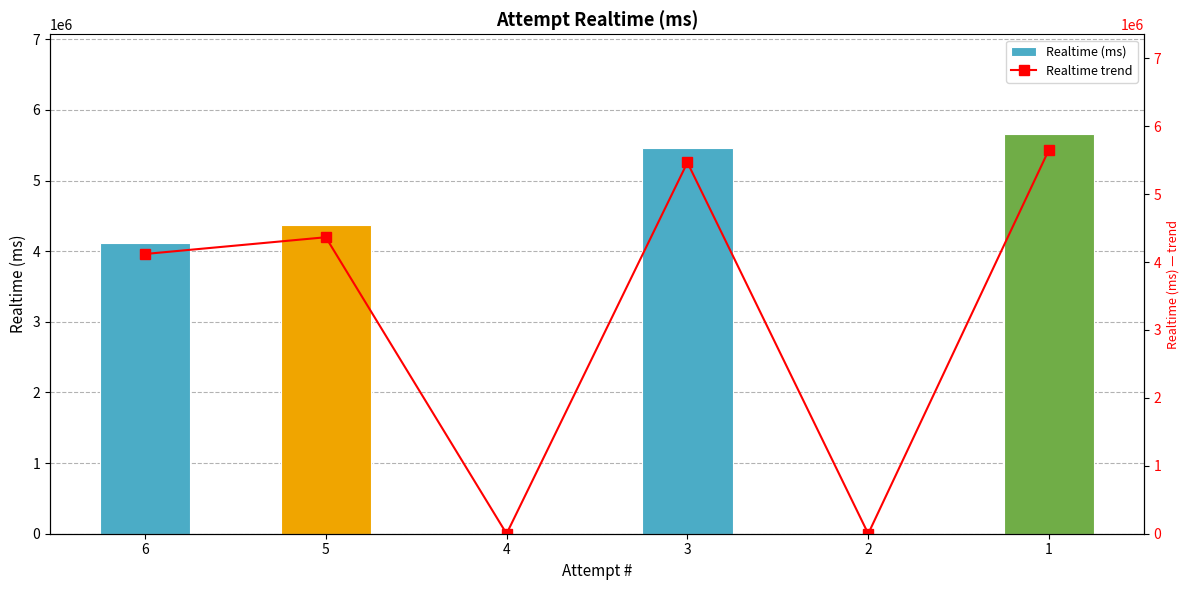

Reading left to right, what are all the values shown in this chart?

Realtime (ms): 4118228	4364725	0	5465336	0	5655858
Realtime trend: 4118228	4364725	0	5465336	0	5655858